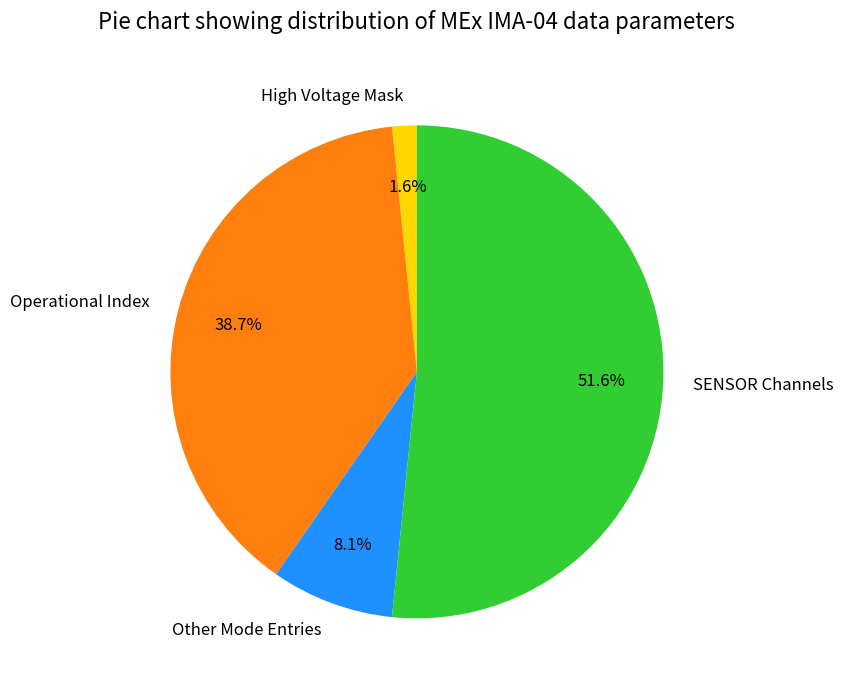

Is the sum of High Voltage Mask and SENSOR Channels greater than half?

Yes